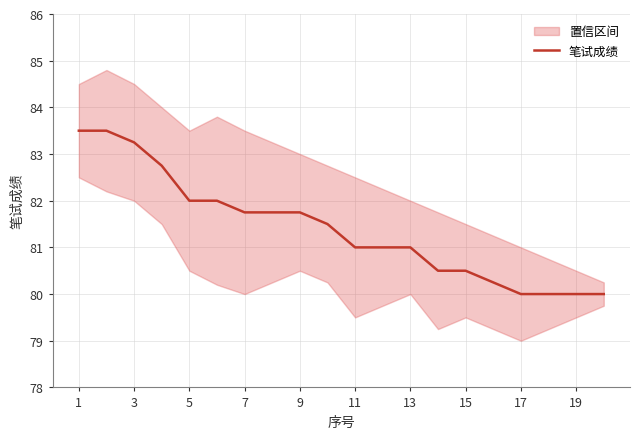

Reading left to right, what are all the values shown in this chart?

83.5	83.5	83.2	82.8	82.0	82.0	81.8	81.8	81.8	81.5	81.0	81.0	81.0	80.5	80.5	80.2	80.0	80.0	80.0	80.0